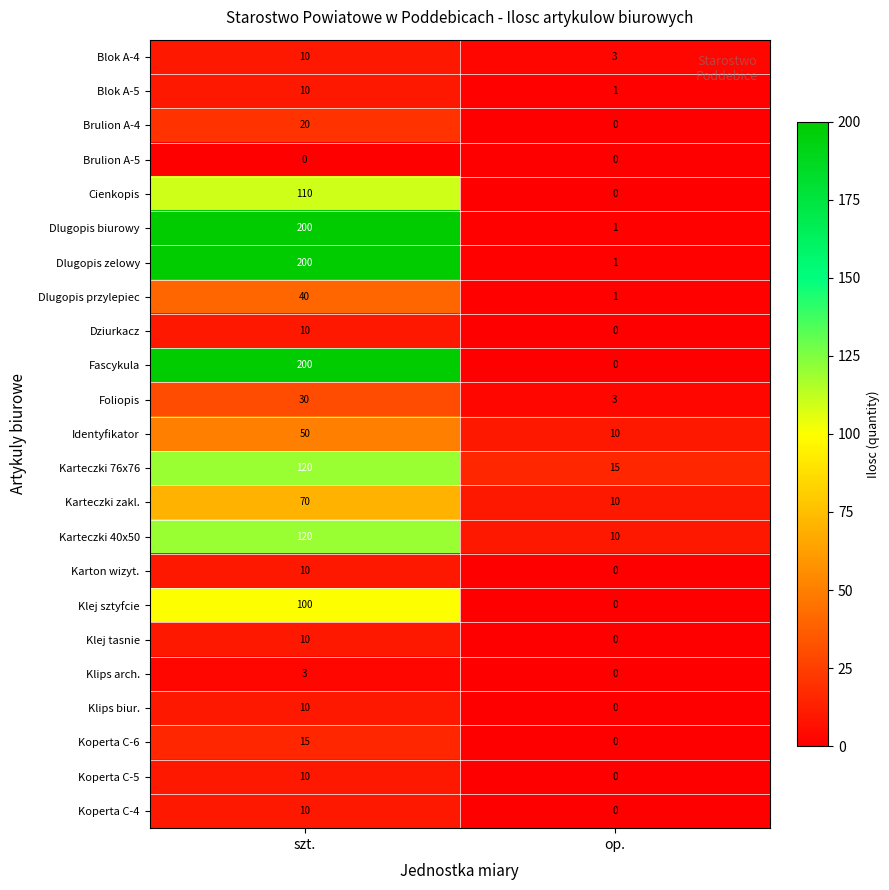

True or false: Karteczki 76x76 has a value of 120 at szt..

True